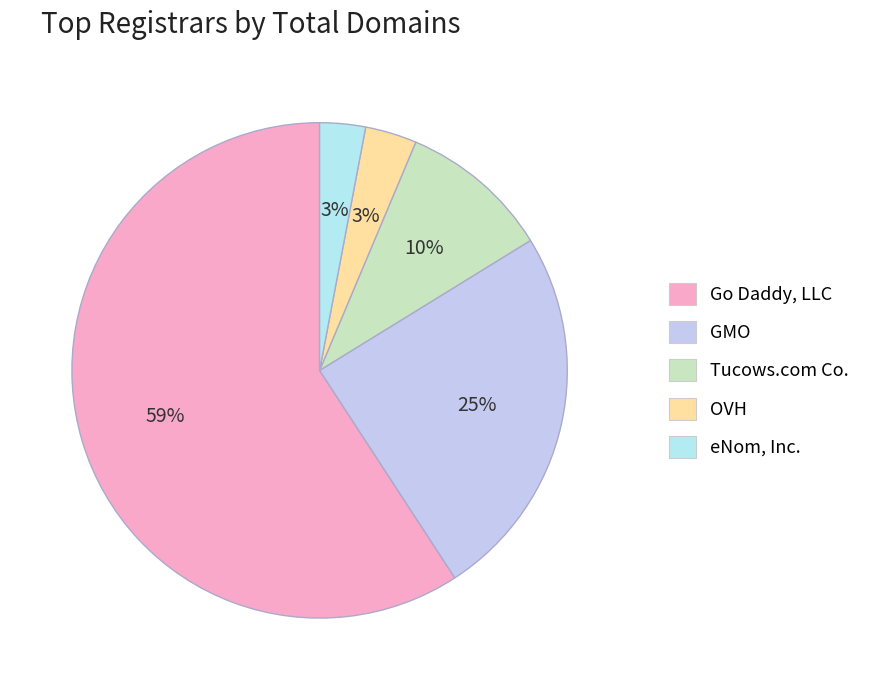

Is there any slice that represents more than half of the pie?

Yes